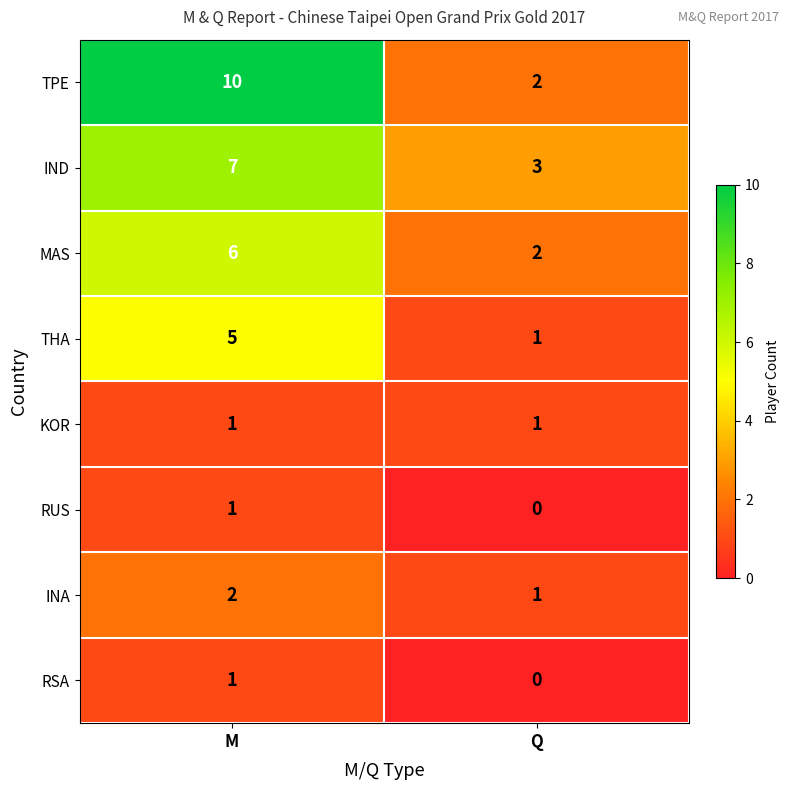

What is the difference between the THA values at Q and M?

4